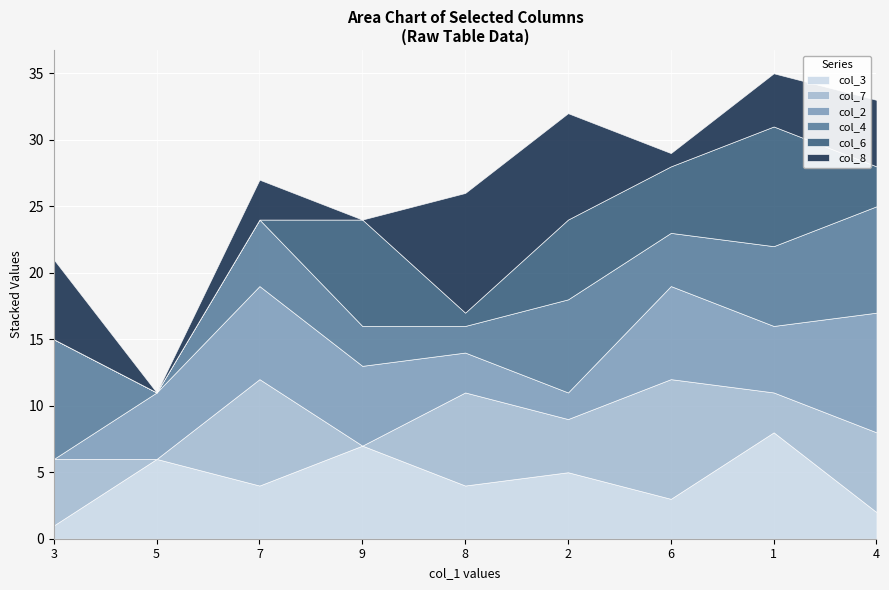

What is the maximum value for col_3?

8